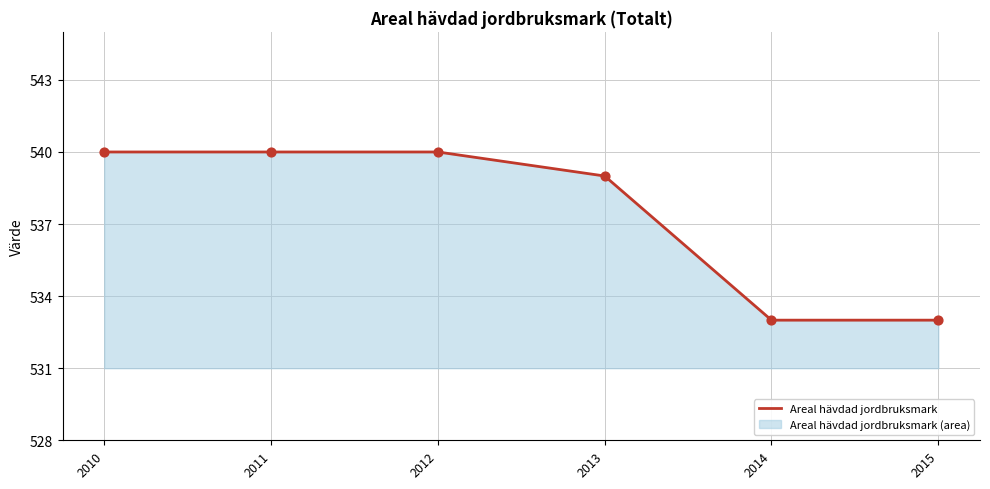

What is the change in value from 2010 to 2015?

-7